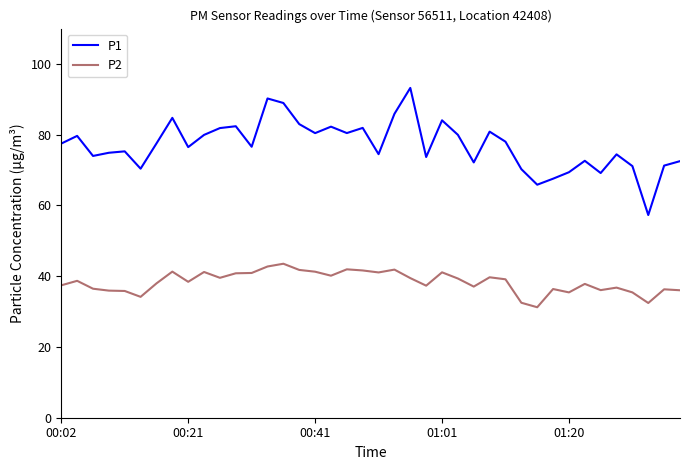

Rank the series by their average value, from highest to lowest.

P1, P2